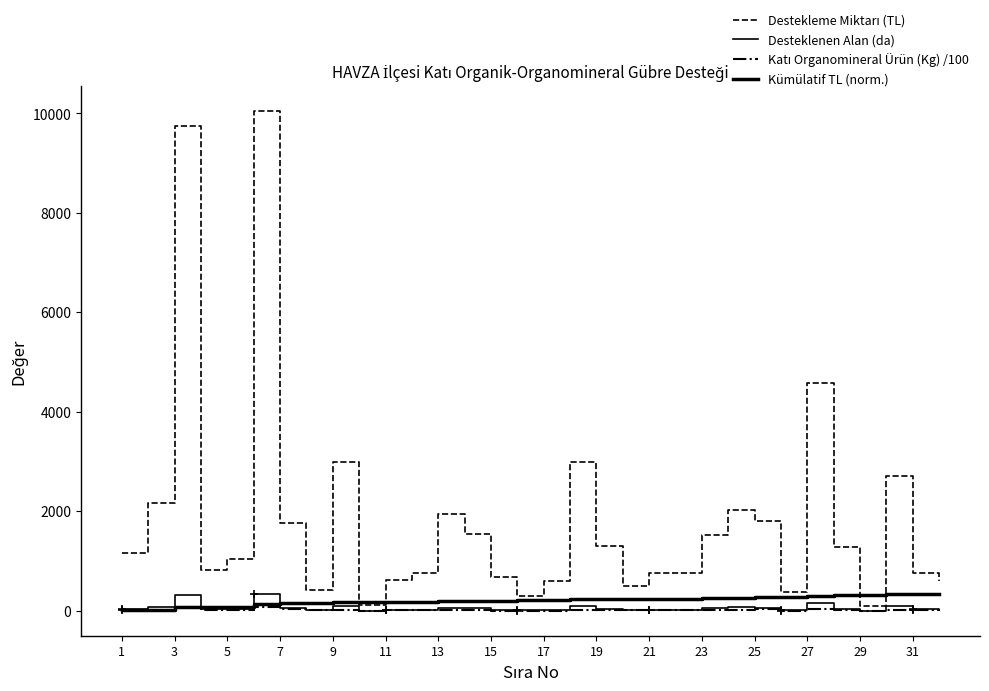

Is this an area chart (filled region under the line)?

No